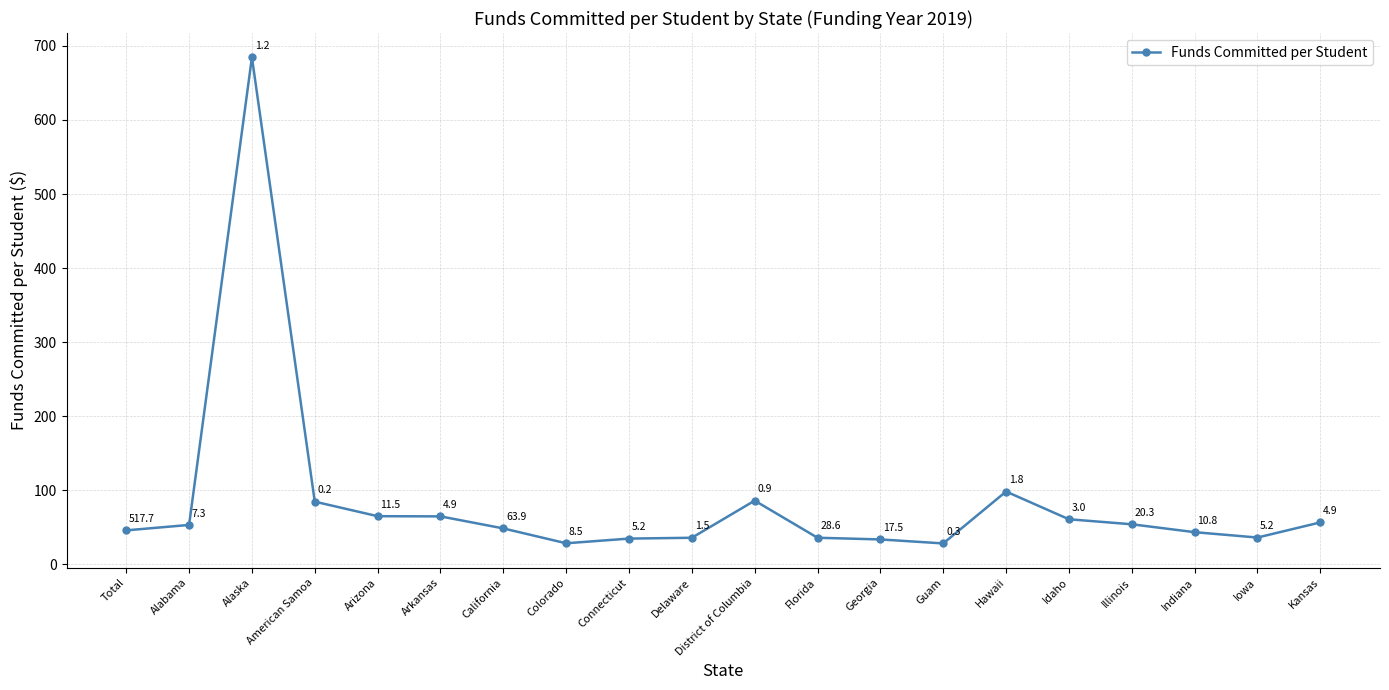

What is the sum of the values at American Samoa and Georgia?

118.0